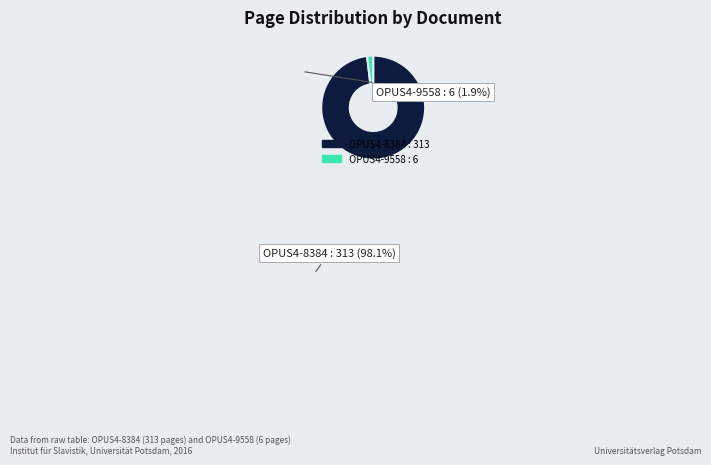

Is the sum of OPUS4-9558 and OPUS4-8384 greater than half?

Yes